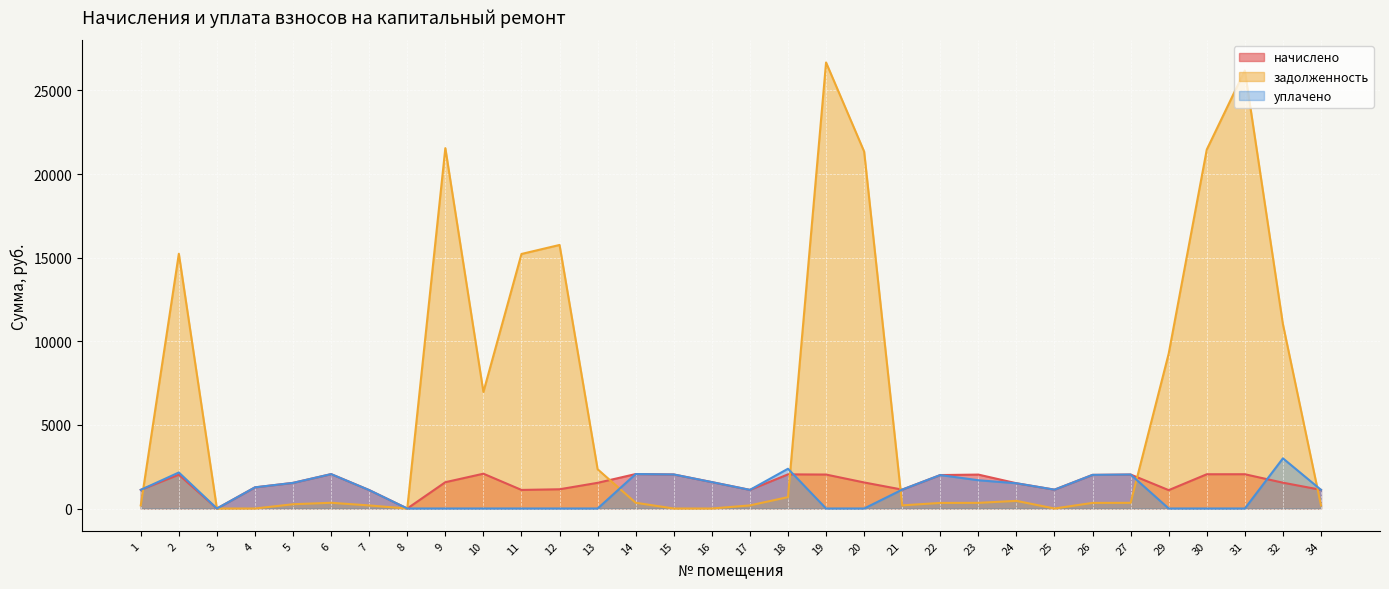

Reading right to left, extract all data points from this chart.

начислено: 1116.2	1544.4	2049.8	2048.8	1099.0	2032.3	2011.3	1127.0	1510.4	2028.8	2000.7	1129.9	1558.4	2030.9	2042.1	1114.4	1579.5	2035.8	2061.4	1536.3	1150.6	1111.3	2081.5	1573.2	0.0	1102.1	2056.5	1533.2	1265.7	0.0	2021.4	1115.8
задолженность: 186.2	11020.2	26196.9	21466.5	9267.6	338.7	335.2	0.0	456.9	338.1	333.4	188.3	21348.5	26674.6	681.0	185.7	0.0	0.0	343.6	2346.8	15761.1	15222.7	6969.6	21550.7	0.0	183.7	342.8	255.5	0.0	0.0	15234.0	186.0
уплачено: 1116.2	3001.3	0.0	0.0	0.0	2032.3	2011.3	1127.0	1510.4	1690.7	2000.7	1129.9	0.0	0.0	2378.2	1114.4	1579.5	2035.8	2061.4	0.0	0.0	0.0	0.0	0.0	0.0	1102.1	2056.5	1533.2	1265.7	0.0	2154.5	1115.8